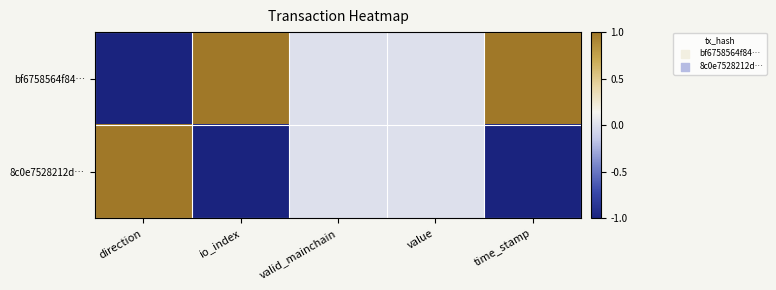

Which series has the widest spread of values?

bf6758564f84…